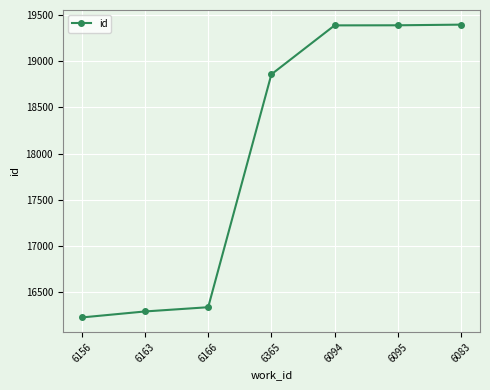

What is the sum of all values?

125880